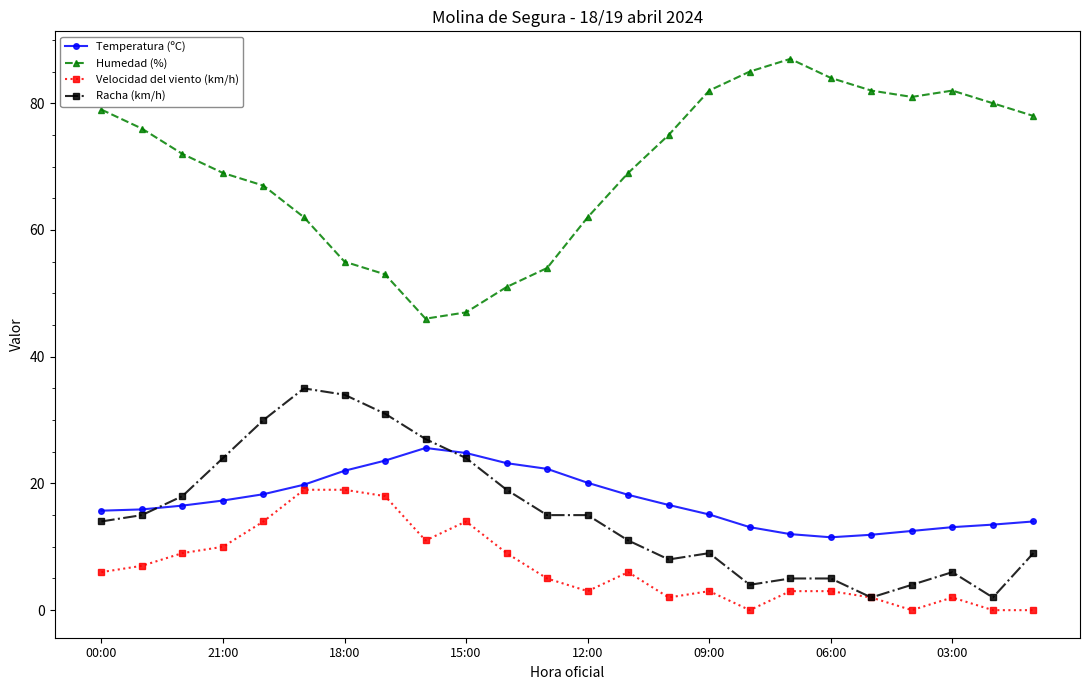

Does the chart display data point markers on the line(s)?

Yes